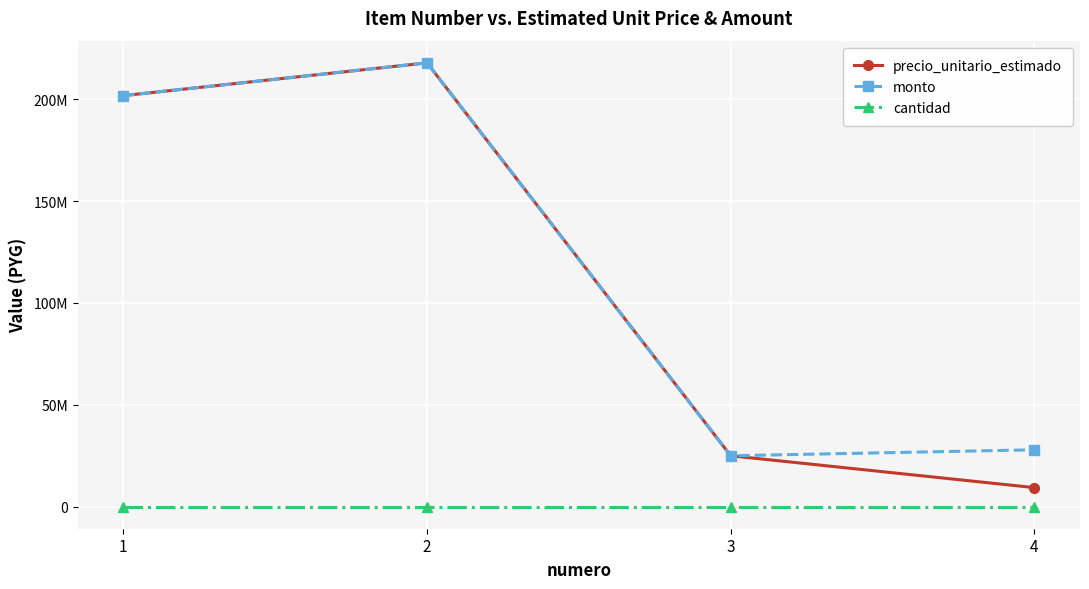

Count the cantidad values in the range 1 to 3.

4